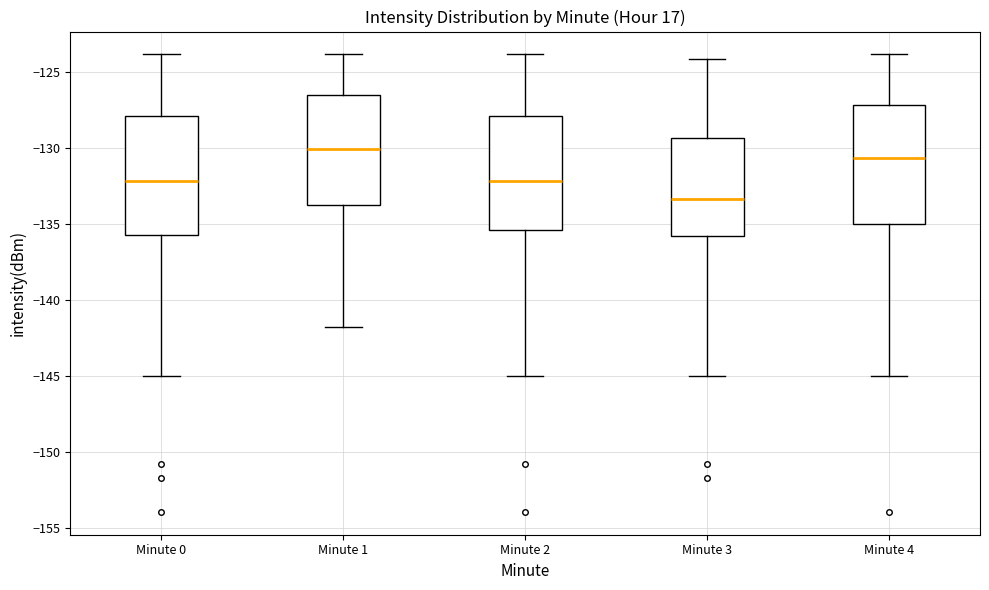

Reading left to right, transcribe this box plot: for each box, give where its median line is, the range the box spans, and where its two whiskers end, as read against the y-axis. The values are not printed on the chart, so give them approximately, as read against the axis.

Minute 0: median -132.0, box -135.5 to -128.0, whiskers -145.0 to -124.0
Minute 1: median -130.0, box -134.0 to -126.5, whiskers -142.0 to -124.0
Minute 2: median -132.0, box -135.5 to -128.0, whiskers -145.0 to -124.0
Minute 3: median -133.5, box -136.0 to -129.5, whiskers -145.0 to -124.0
Minute 4: median -130.5, box -135.0 to -127.0, whiskers -145.0 to -124.0